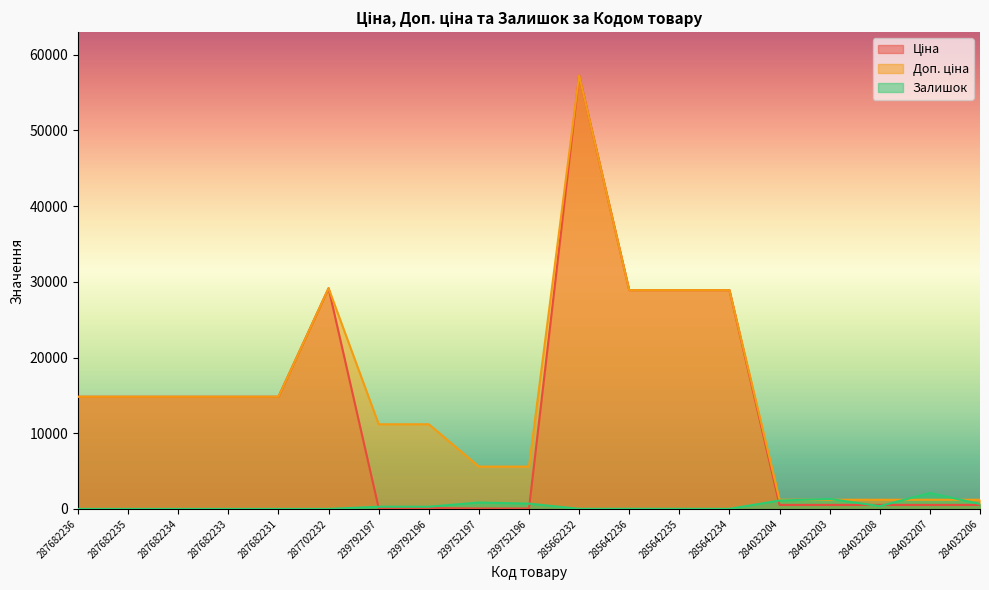

Rank the categories by Ціна value from lowest to highest.

239752197, 239752196, 239792197, 239792196, 284032204, 284032203, 284032208, 284032207, 284032206, 287682236, 287682235, 287682234, 287682233, 287682231, 285642236, 285642235, 285642234, 287702232, 285662232